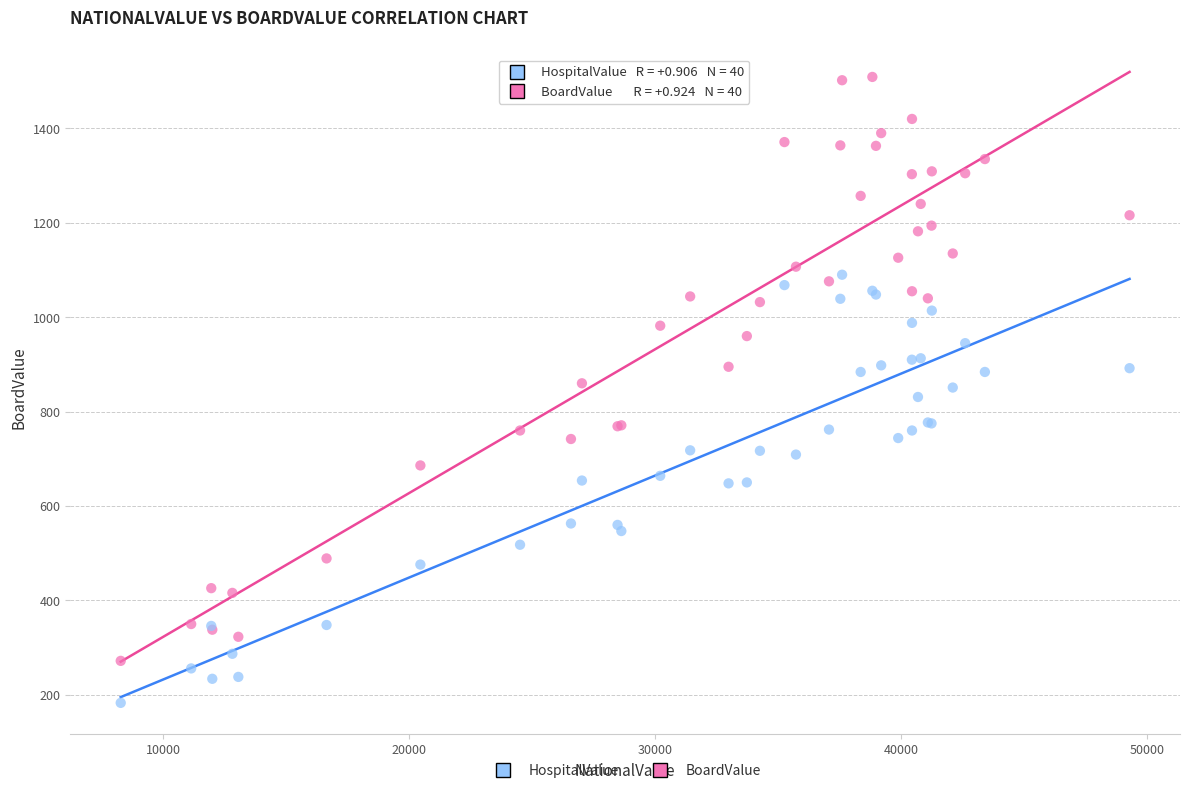

What is the X range (max minus min) for the scatter plot?

41015